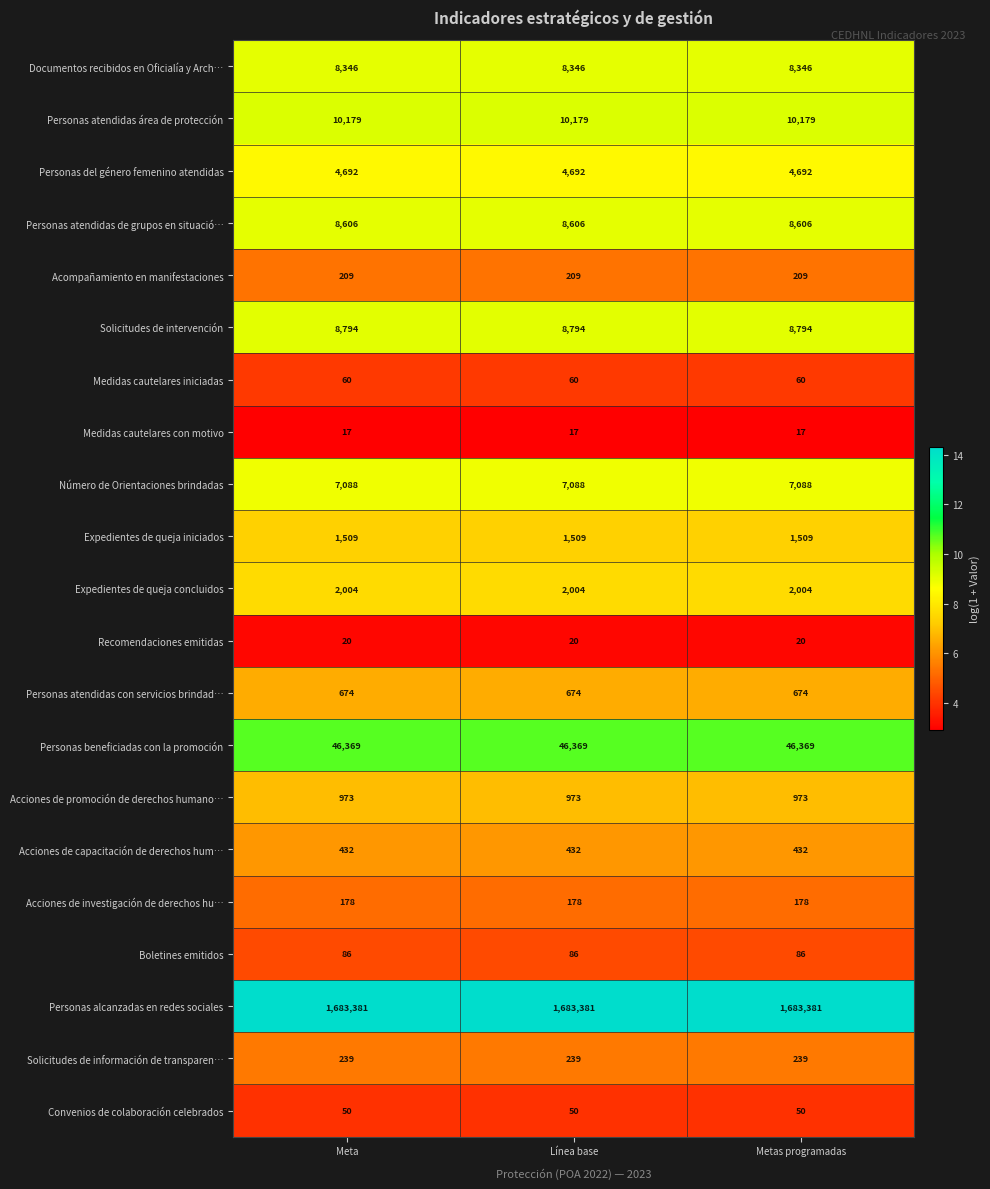

What is the lowest value of the Medidas cautelares iniciadas series?

60